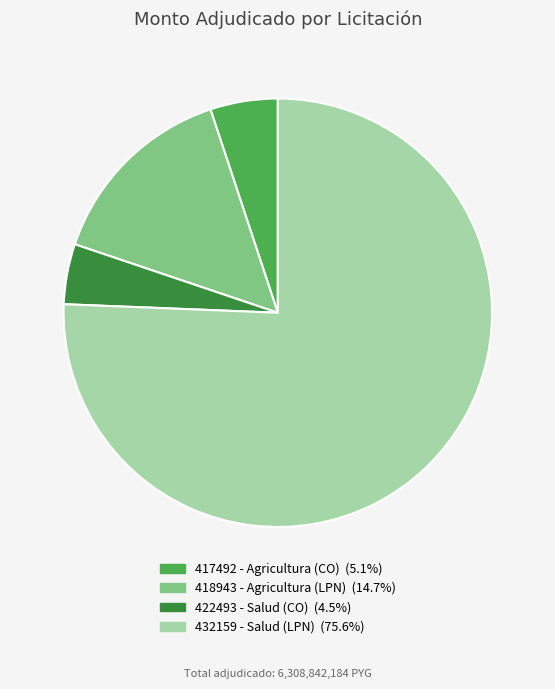

What is the majority slice?

432159 - Salud (LPN)